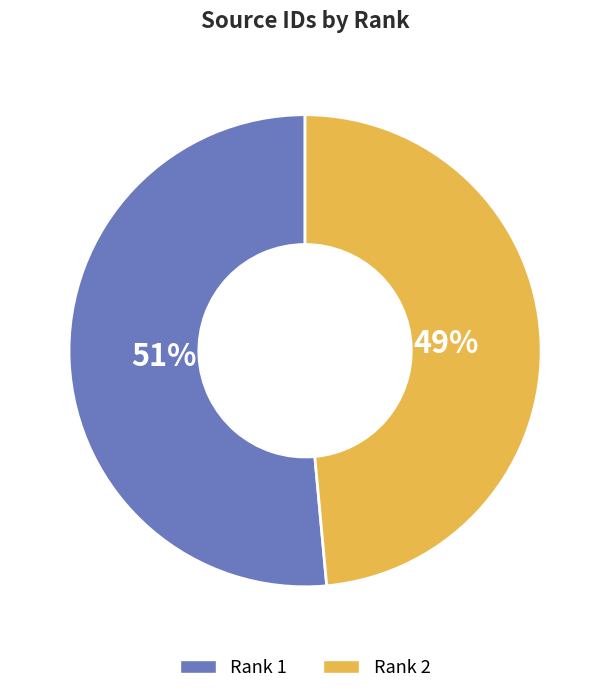

To the nearest percent, what is the combined percentage of Rank 2 and Rank 1?

100%